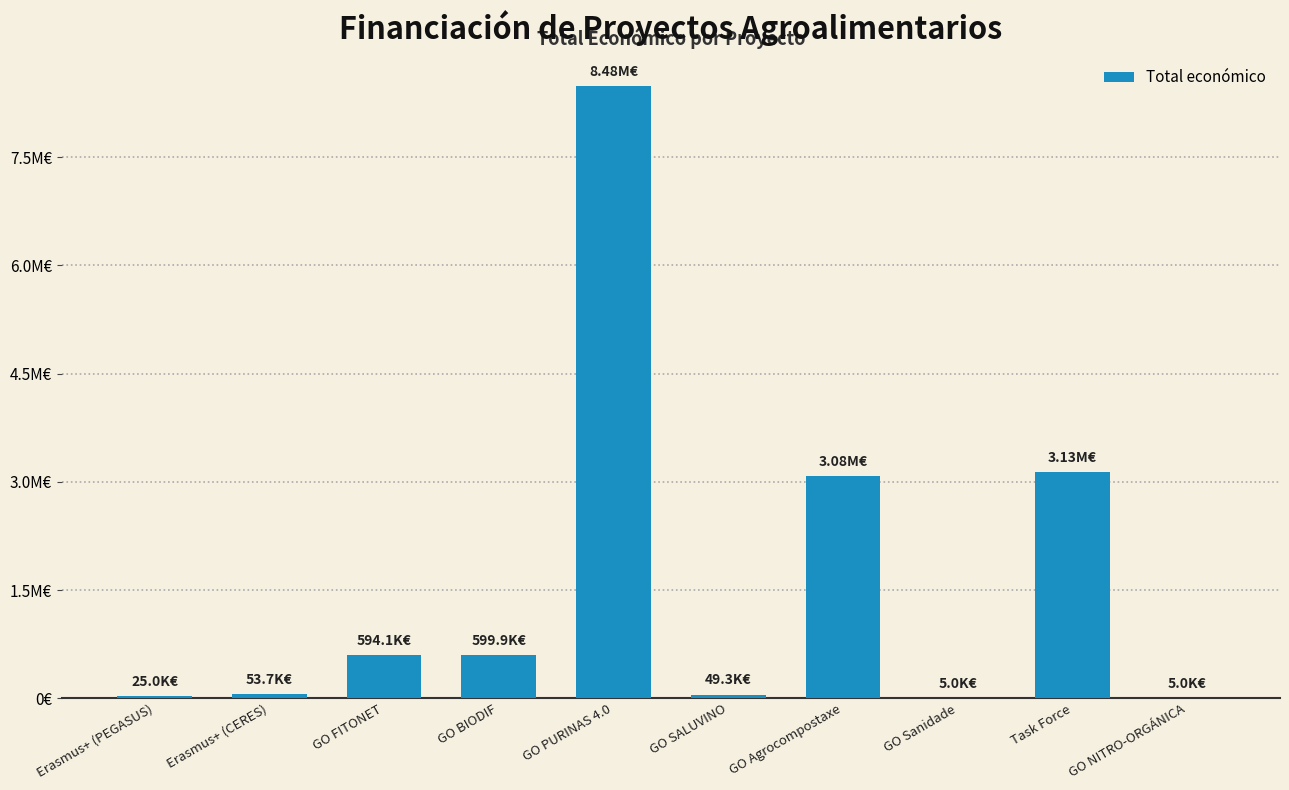

Are the bars grouped side by side (vs. stacked)?

No